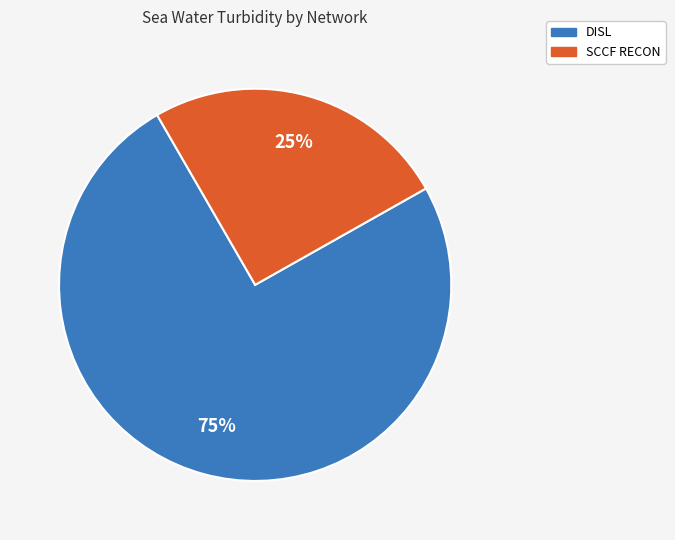

To the nearest percent, what is the average slice percentage?

50%